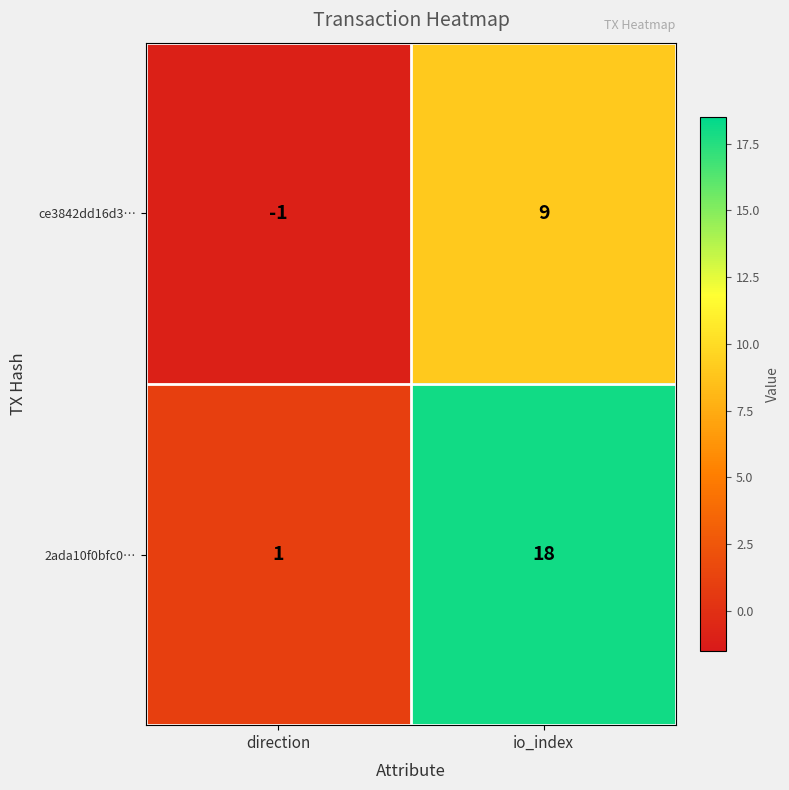

What is the total value across all series at io_index?

27